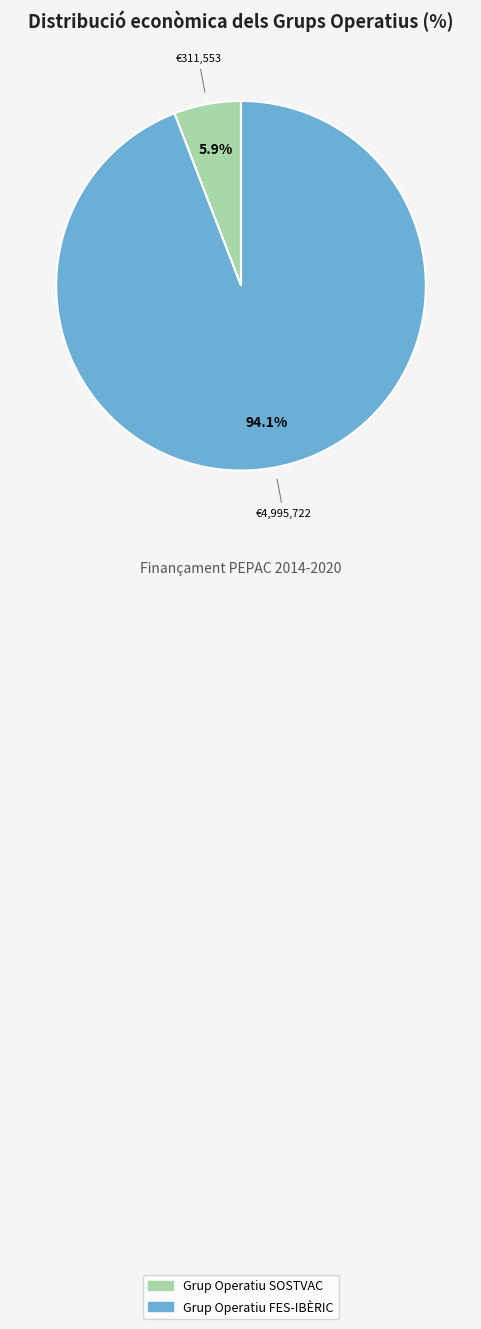

Which has a higher value, Grup Operatiu FES-IBÈRIC or Grup Operatiu SOSTVAC?

Grup Operatiu FES-IBÈRIC